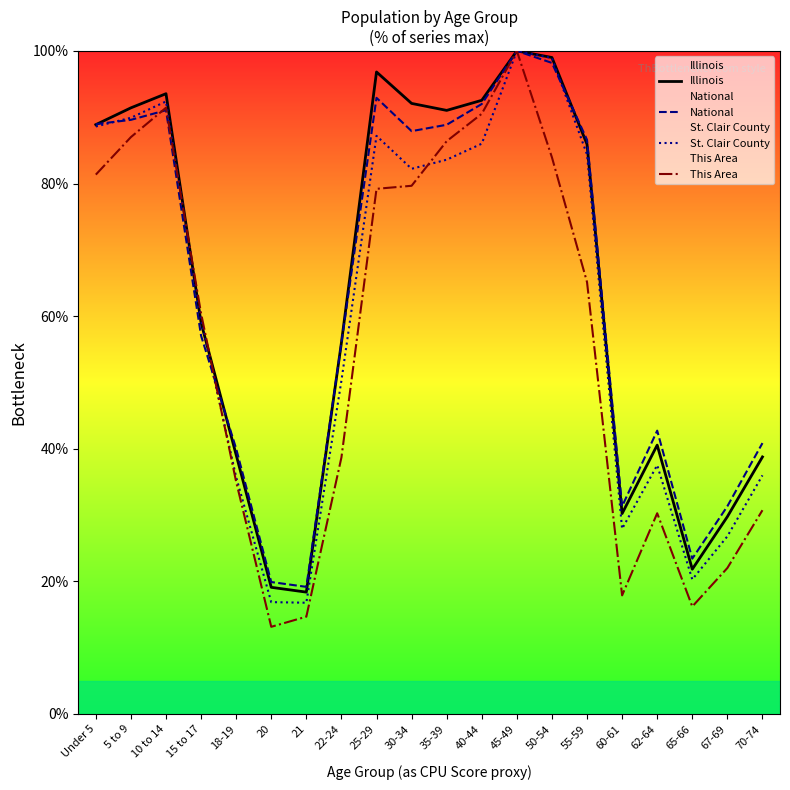

What is the value of the National point at the 9th from the left?

92.9